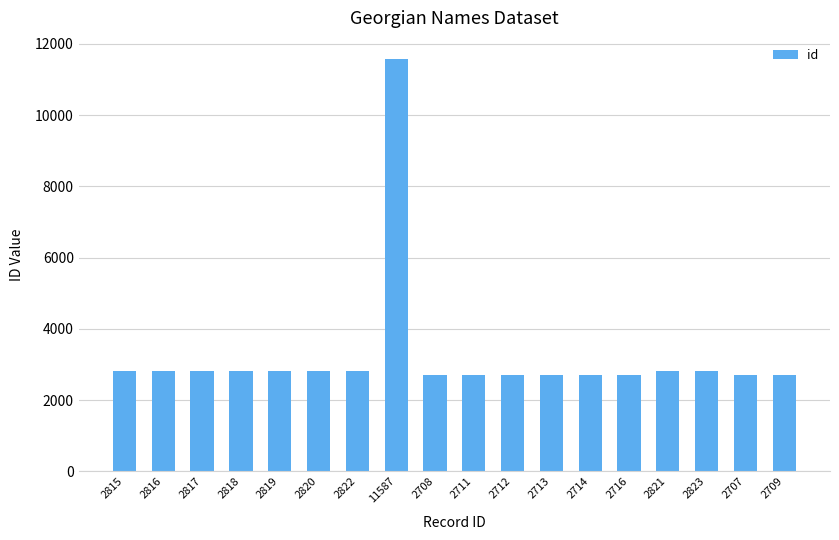

Are the bars grouped side by side (vs. stacked)?

No